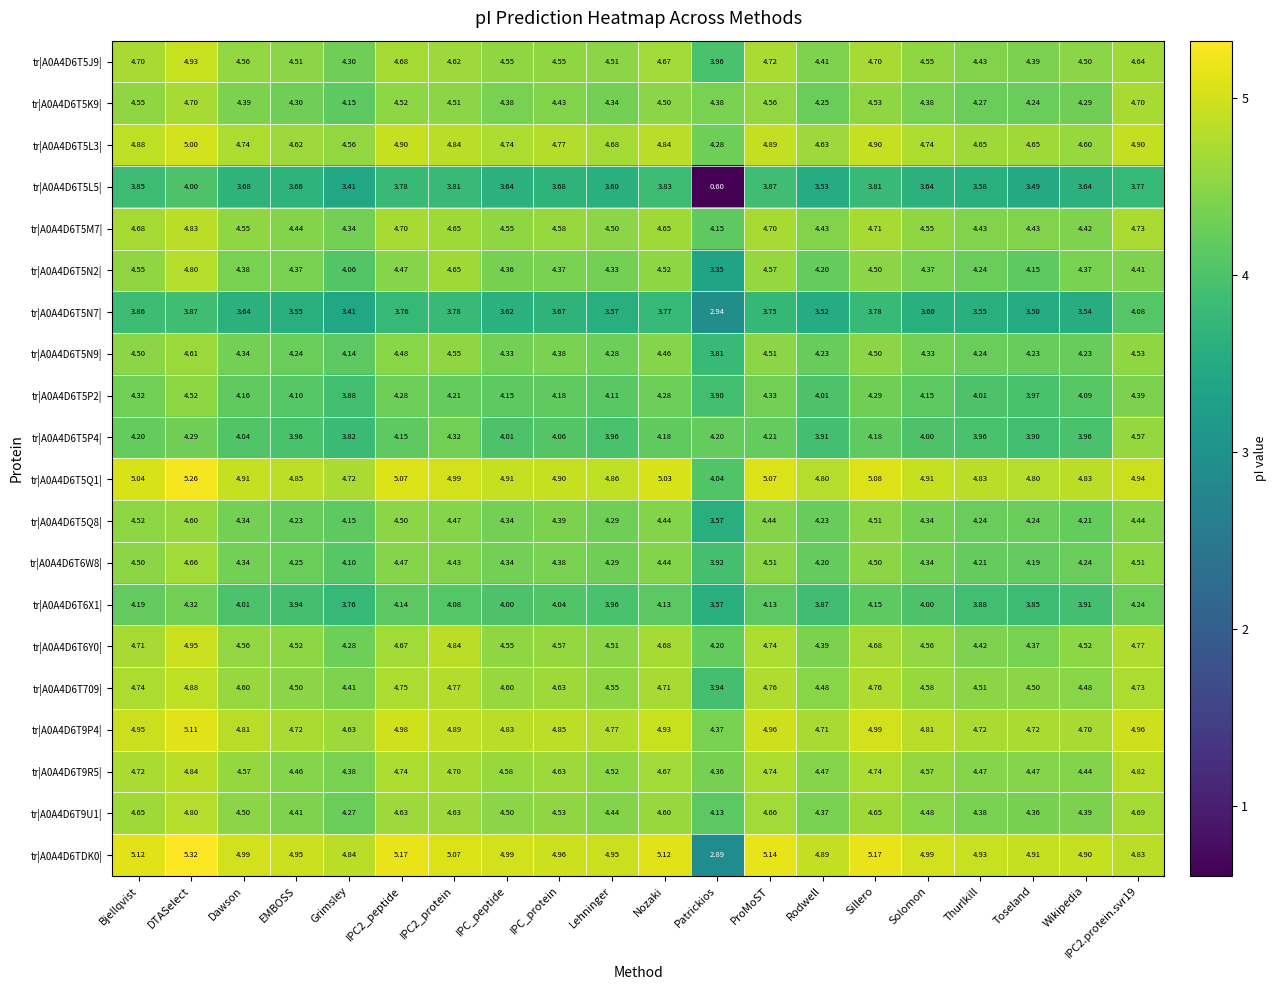

How many distinct data groups are displayed?

20